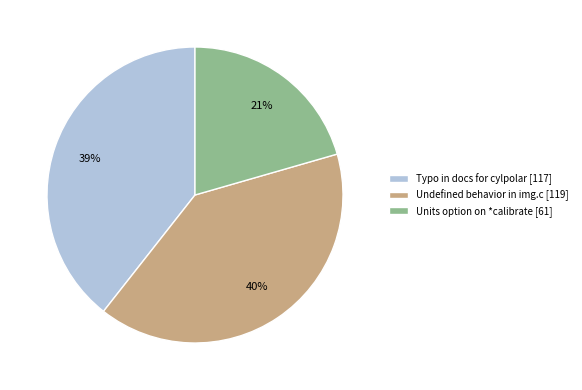

How many segments does this pie chart have?

3